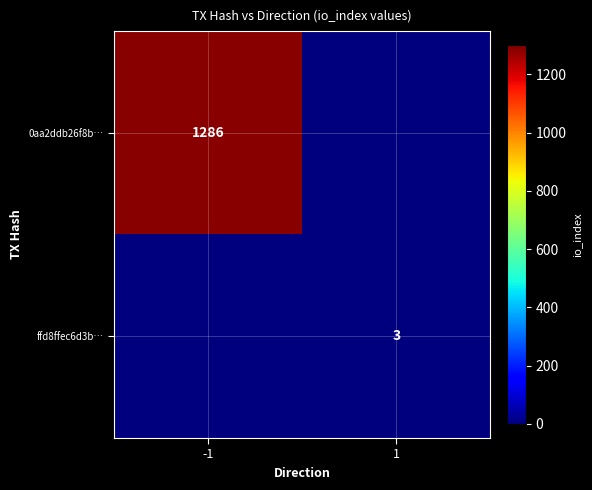

True or false: ffd8ffec6d3b… has a value of 2 at 1.

False